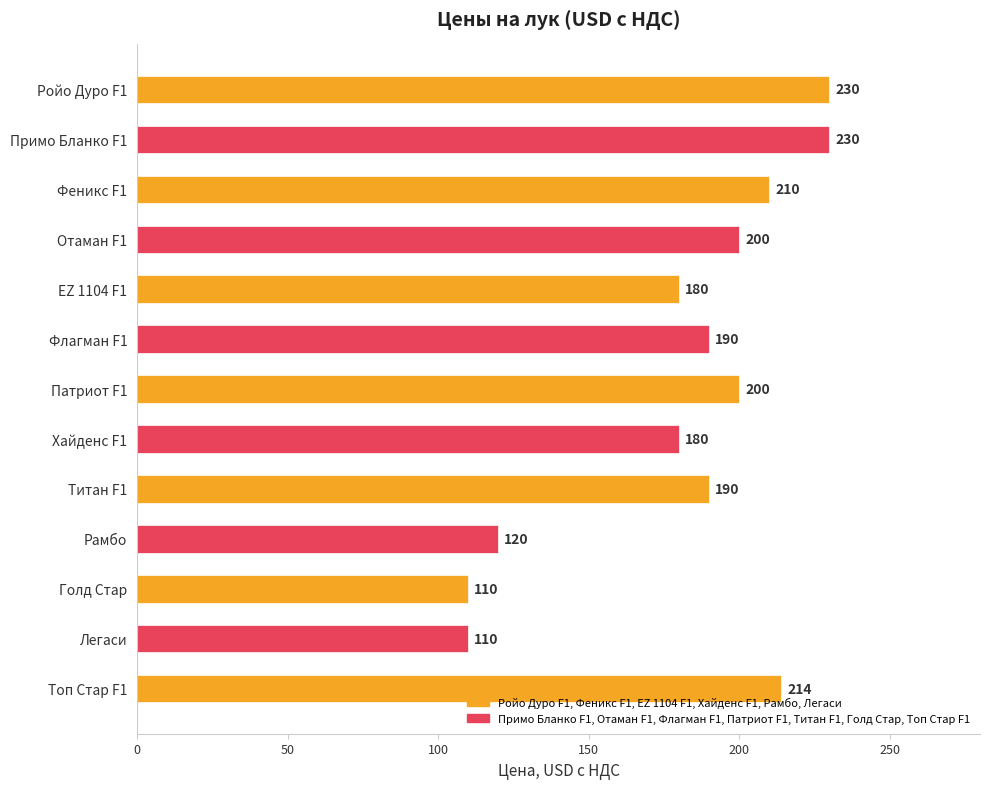

What is the value of the 5th bar from the top?

180